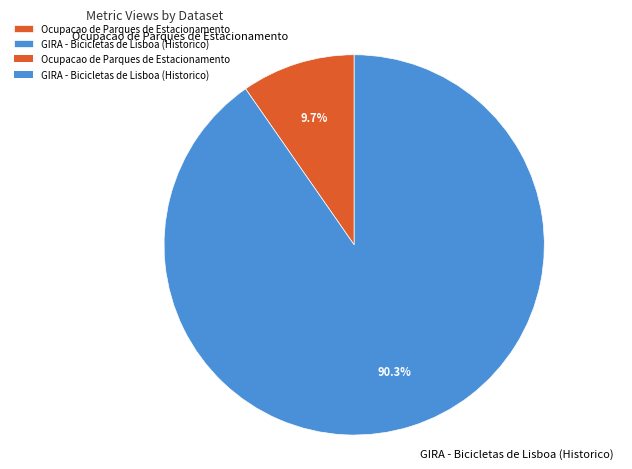

Is it true that Ocupacao de Parques de Estacionamento is 20% of the pie?

False